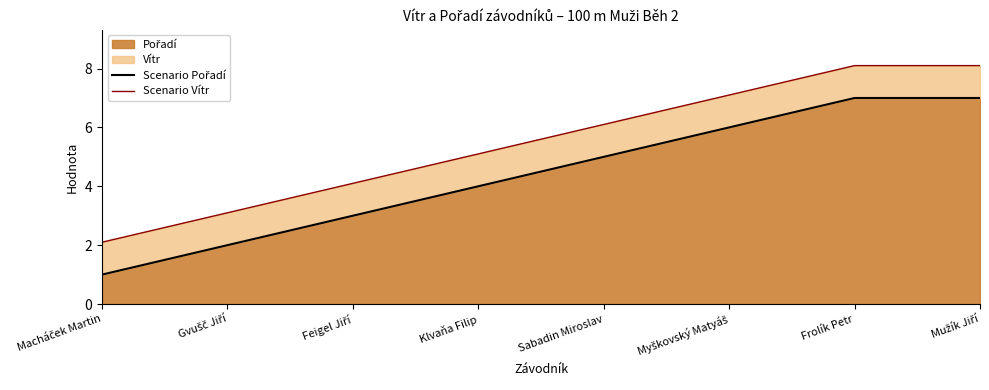

Is it true that Scenario Pořadí equals 4.0 at Klvaňa Filip?

True